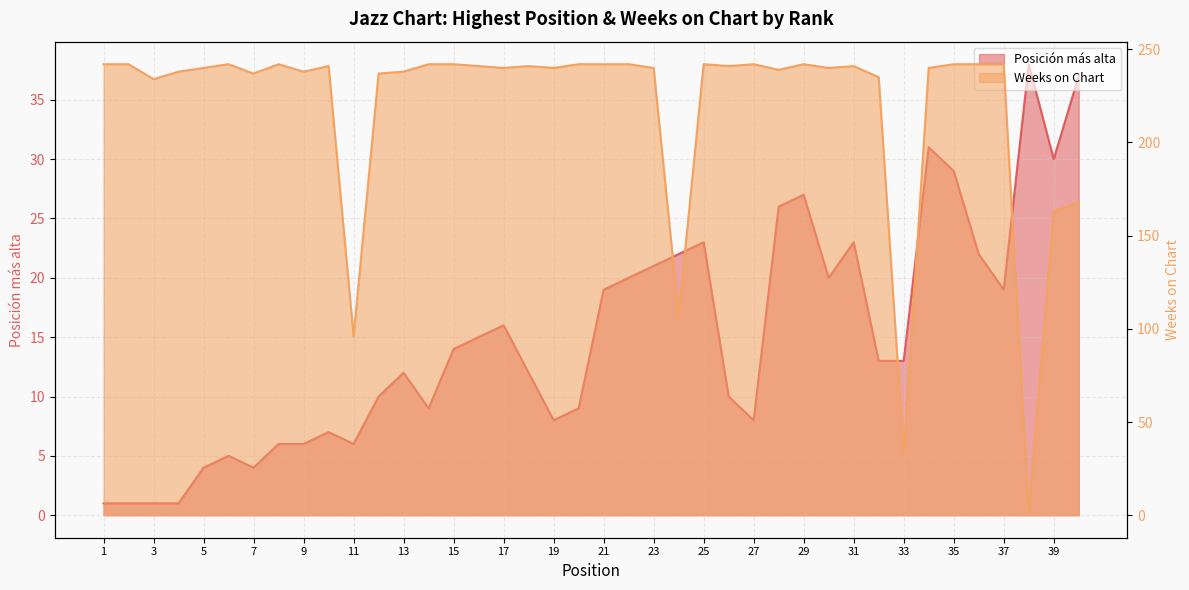

Which category has the highest value across all series?

1